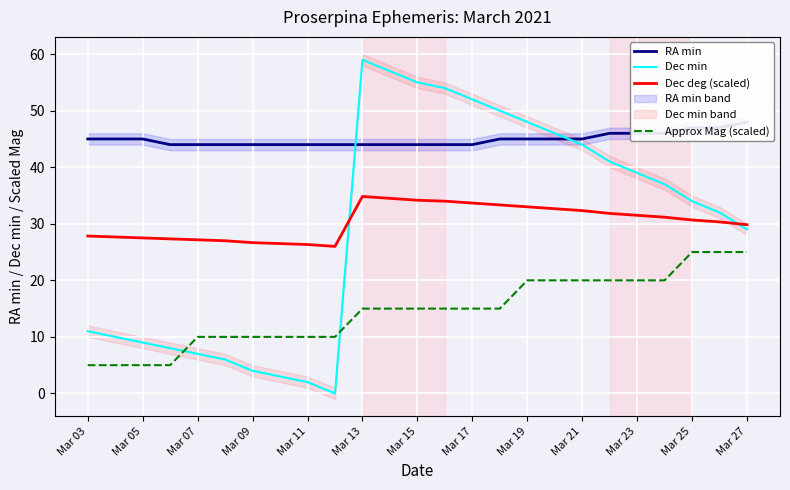

True or false: Dec deg (scaled) and Approx Mag (scaled) intersect in this chart.

False